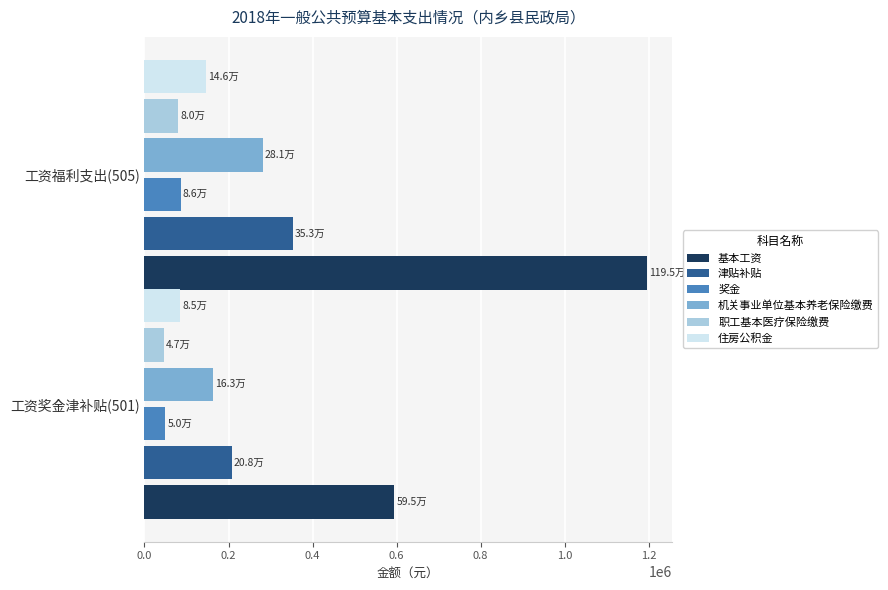

Which series has the largest range (max minus min)?

基本工资